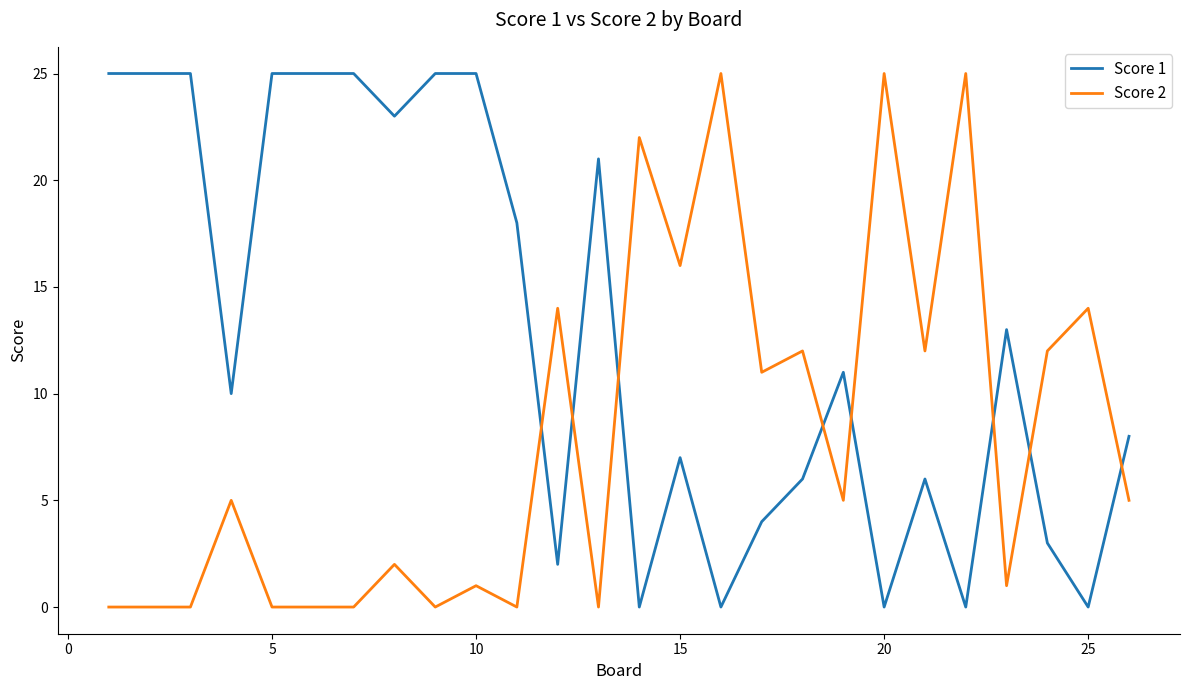

How many intersections are there between Score 1 and Score 2?

8